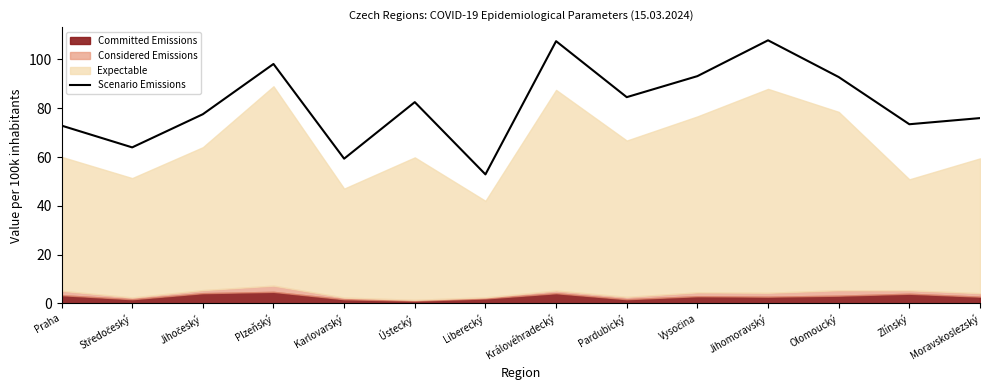

The chart shows a value of 22.8 at Praha. True or false?

False